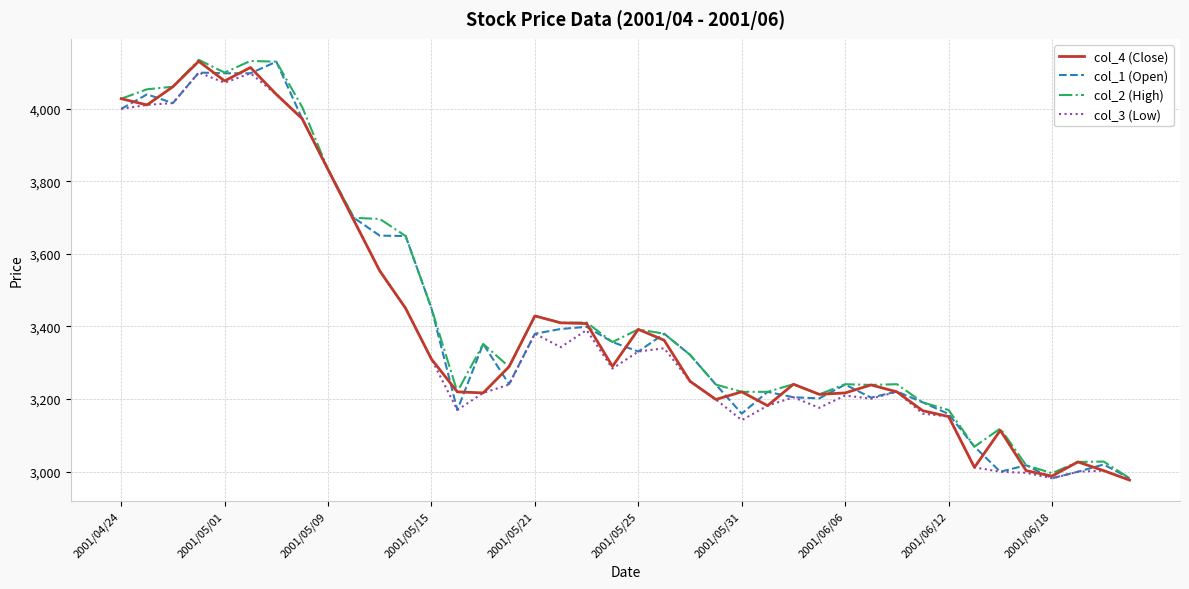

What is the maximum value shown in the chart?

4134